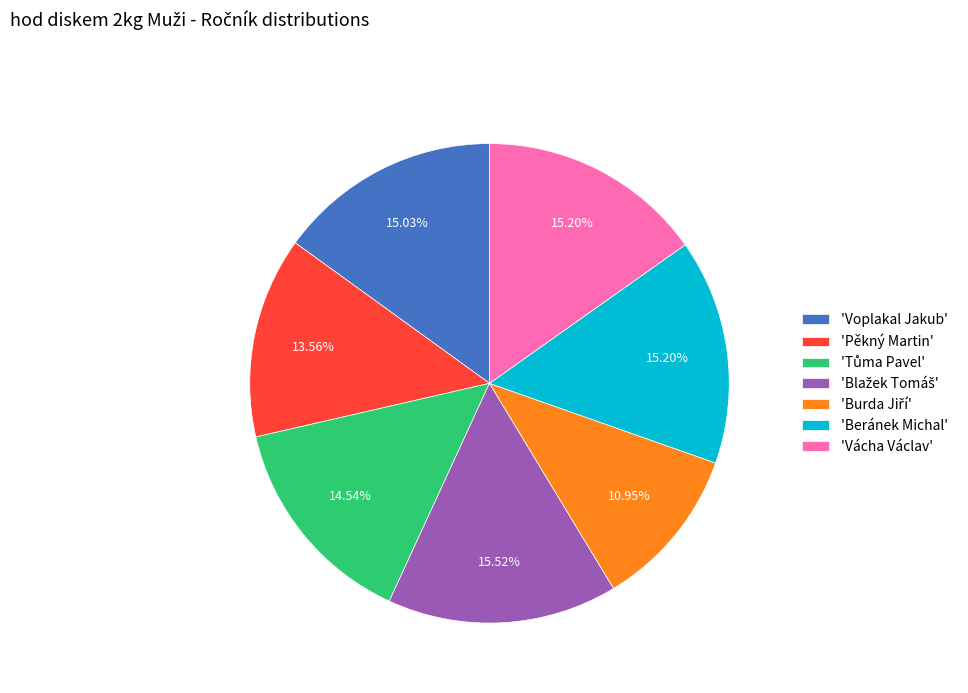

Between 'Pěkný Martin' and 'Voplakal Jakub', which is larger?

'Voplakal Jakub'